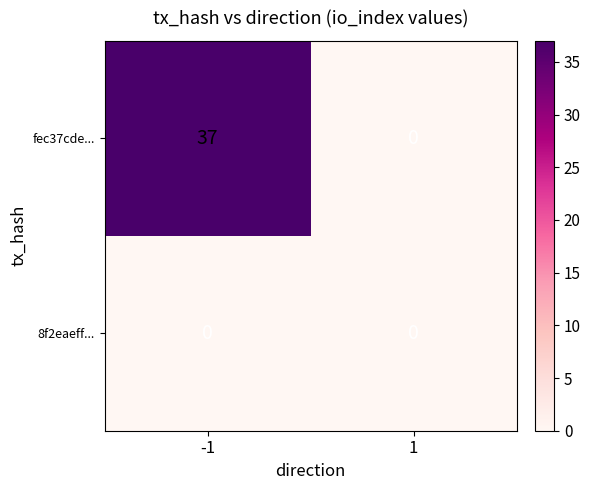

List the series in order of their peak value, highest first.

fec37cde..., 8f2eaeff...